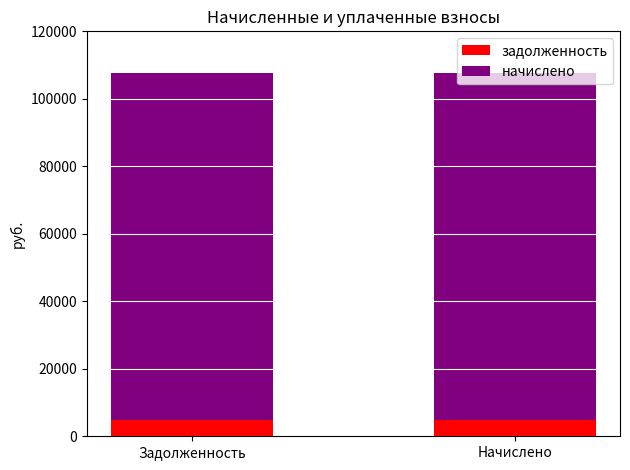

True or false: задолженность has a value of 4697.5 at Начислено.

True